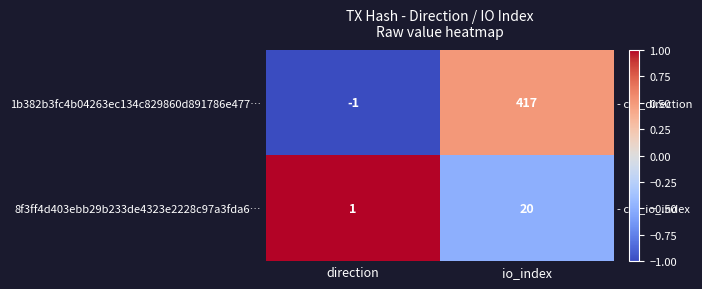

At which category is the sum across all series the highest?

io_index